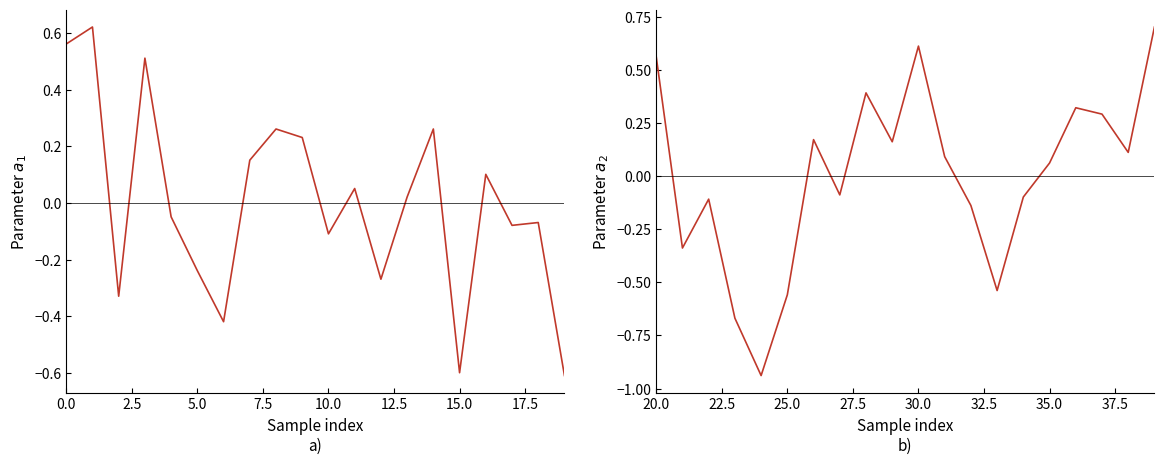

Does the chart have visible grid lines?

No